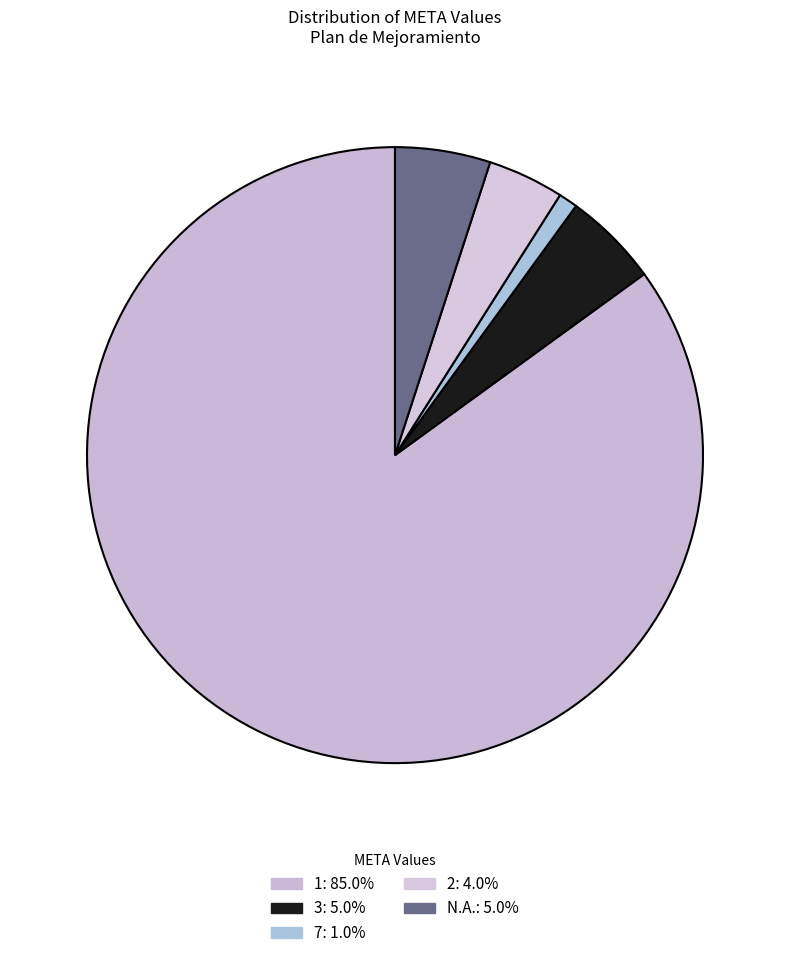

The 1 slice represents 76% of the pie. True or false?

False